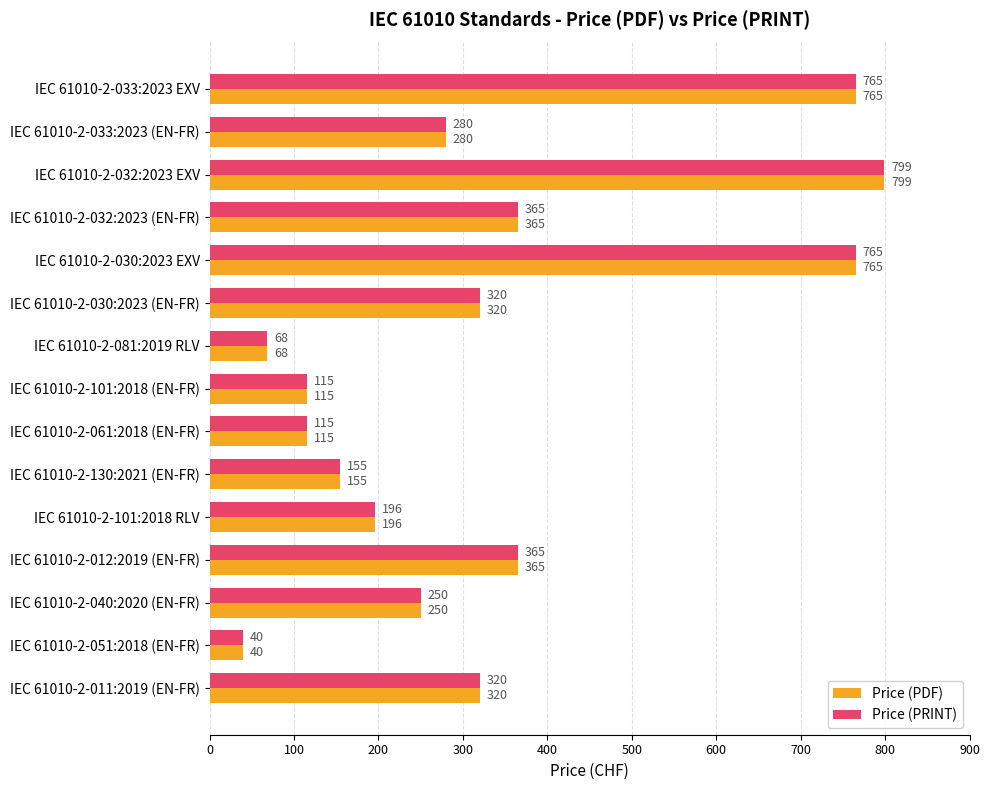

At which category is the sum across all series the highest?

IEC 61010-2-032:2023 EXV